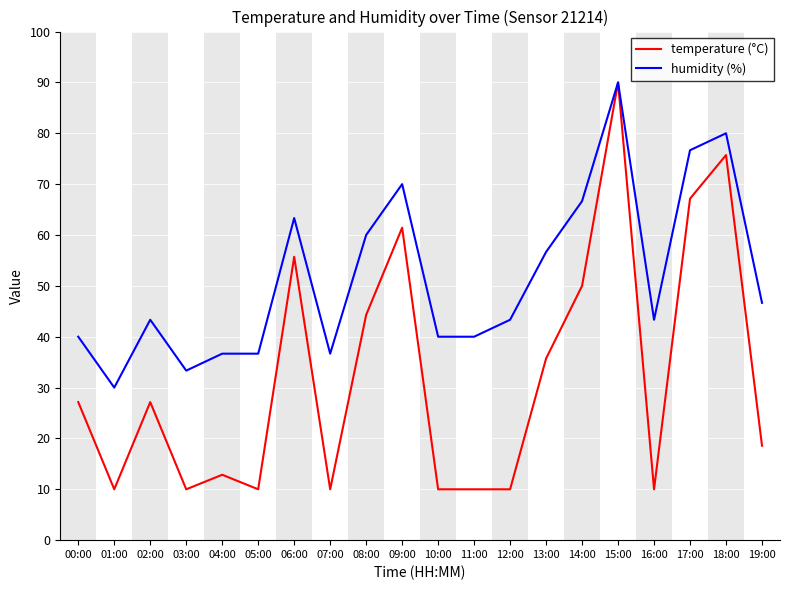

At which category does the chart reach its peak across all series?

15:00